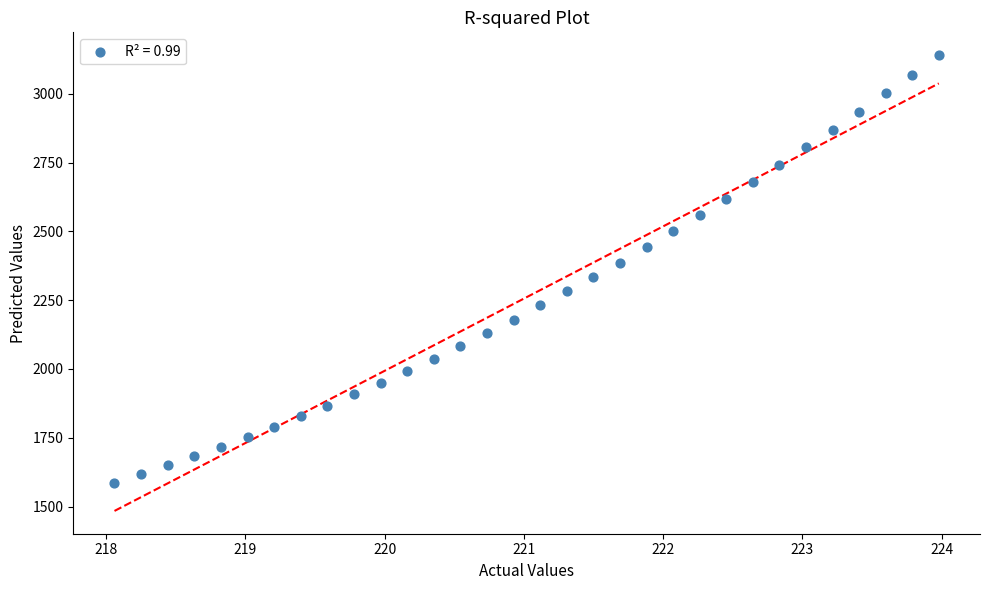

What is the range of Y values (max minus min)?

1554.4